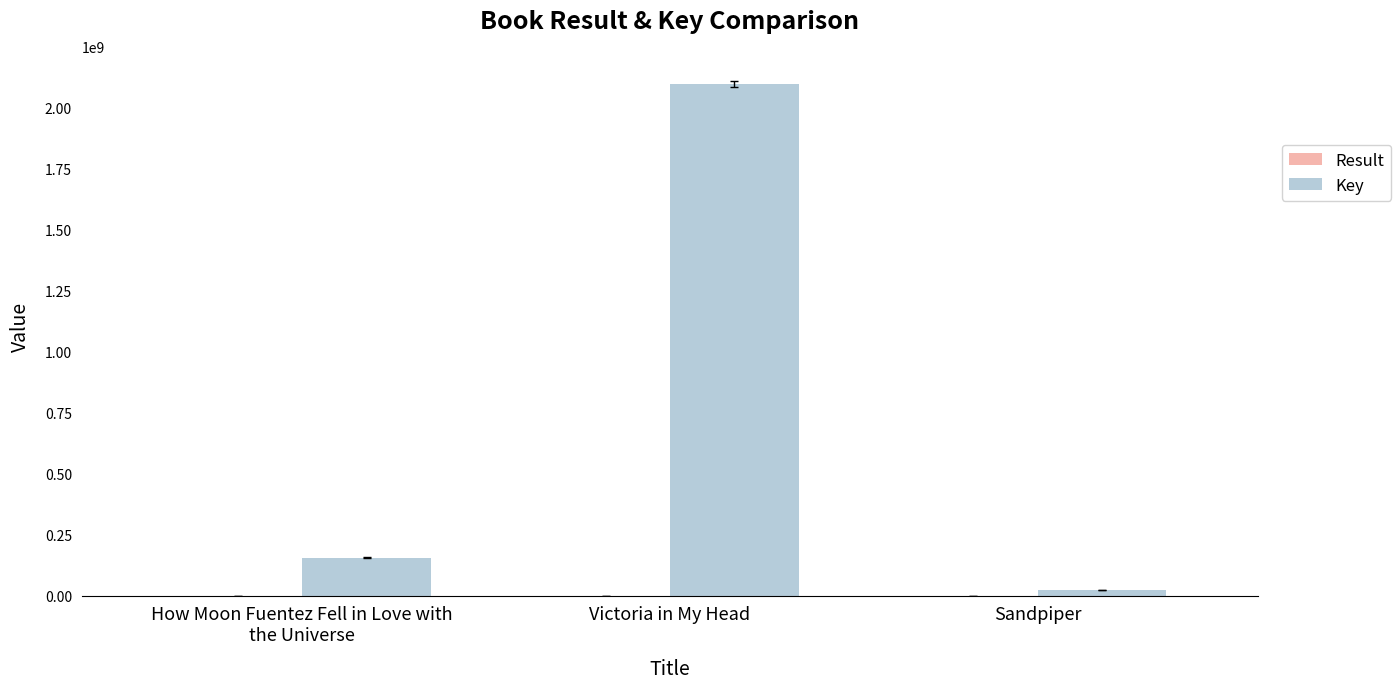

Does the chart contain stacked bars?

No